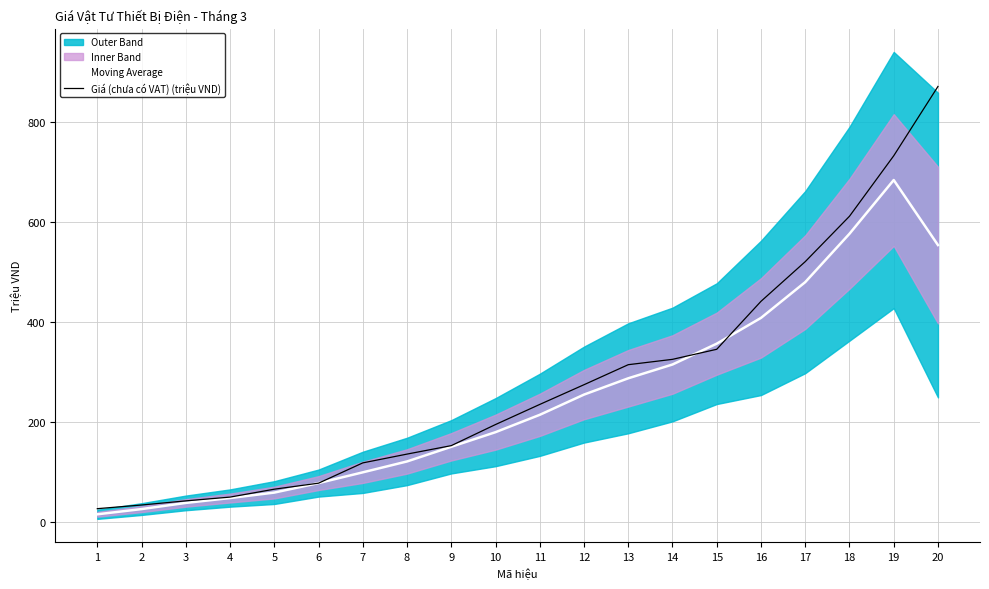

The value of Giá (chưa có VAT) (triệu VND) at 1 is 26.2. True or false?

True